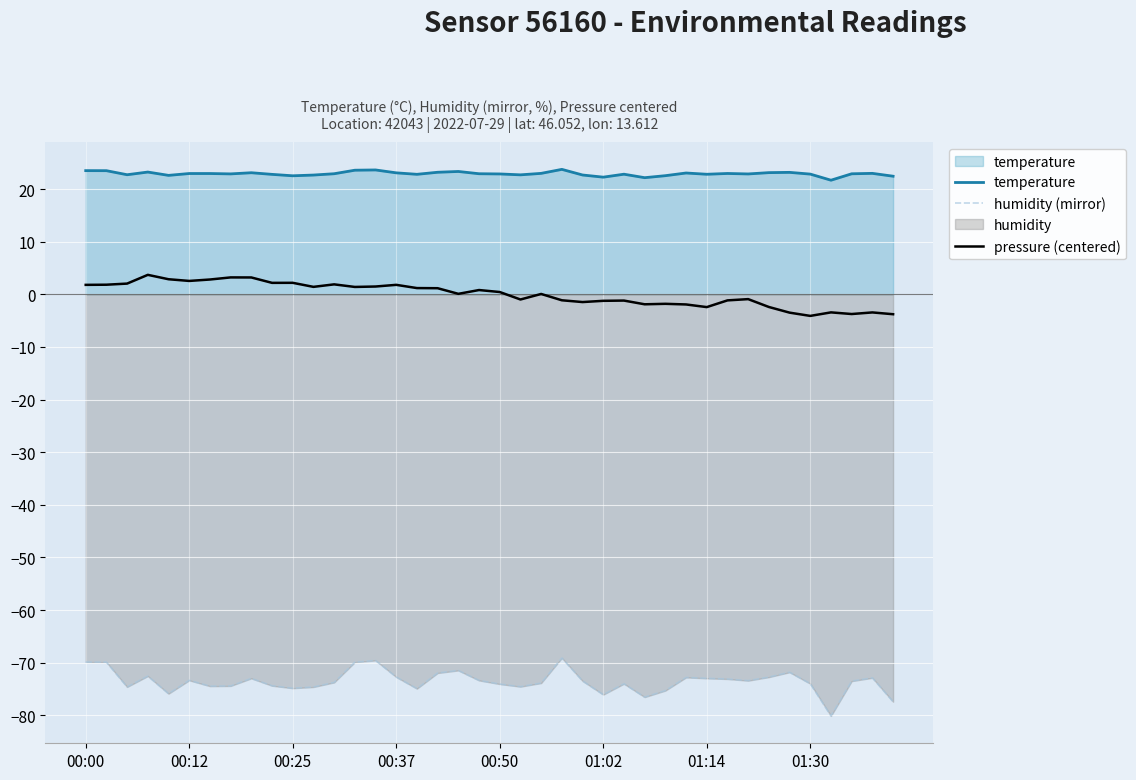

What is the sum of the humidity (mirror) values at 39 and 12?

-151.2